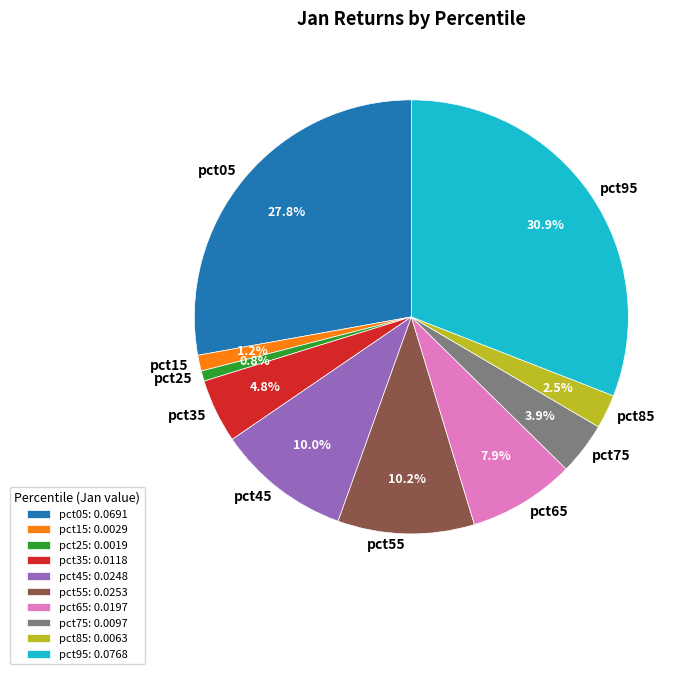

What portion of the pie excludes pct45?

90.0%